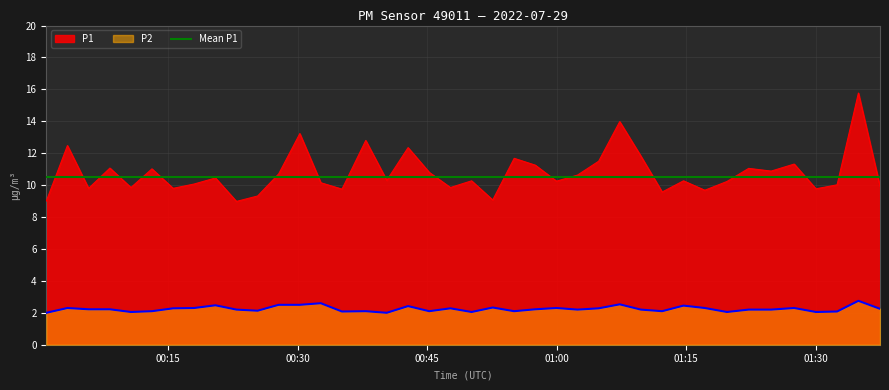

True or false: P2 and P1 cross at least once.

False